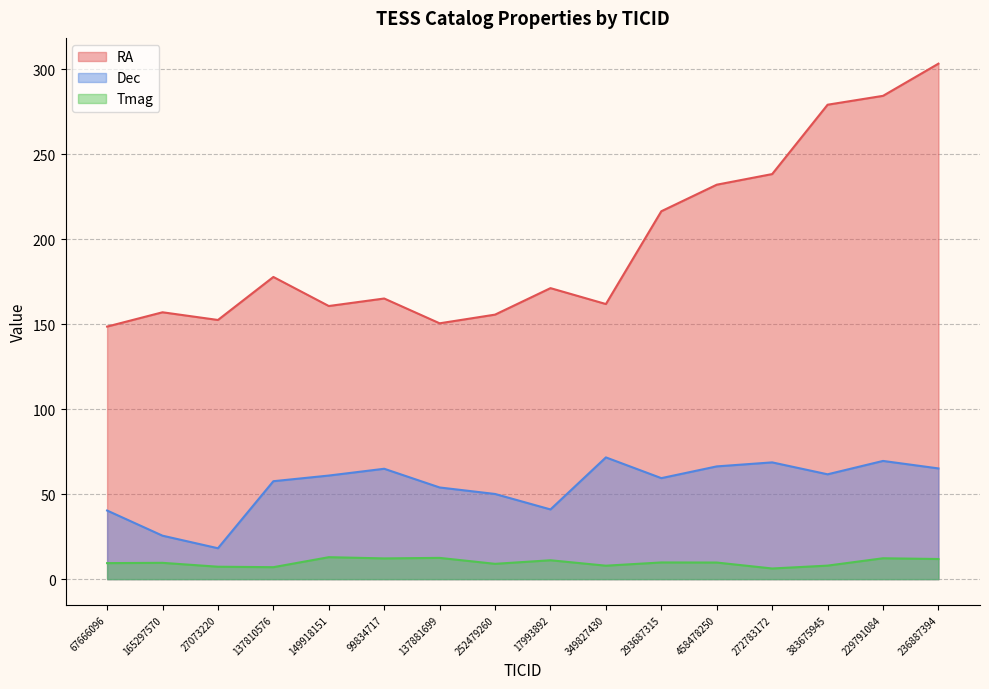

Read the Dec value at 272783172.

68.7